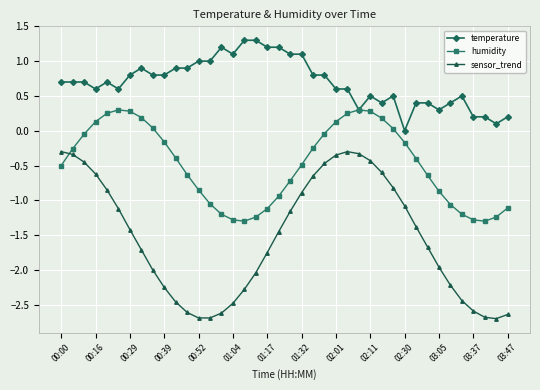

List the series in order of their overall mean, lowest first.

sensor_trend, humidity, temperature